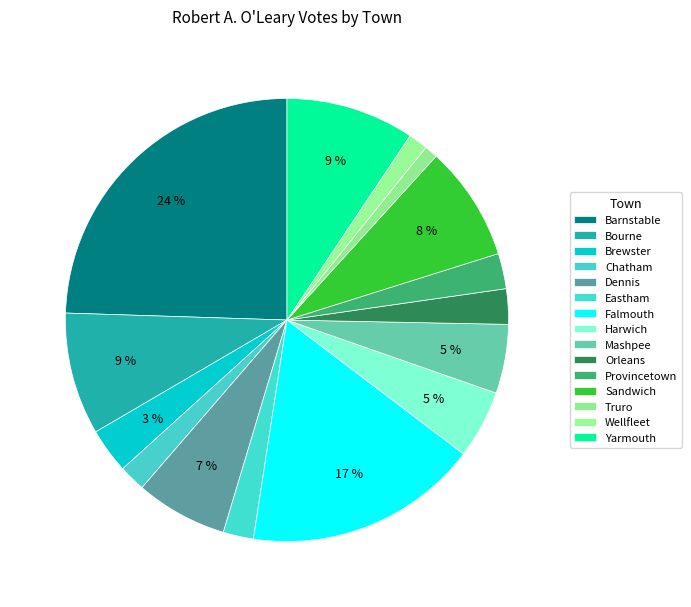

To the nearest percent, what is the difference between the Orleans and Falmouth slice percentages?

15%